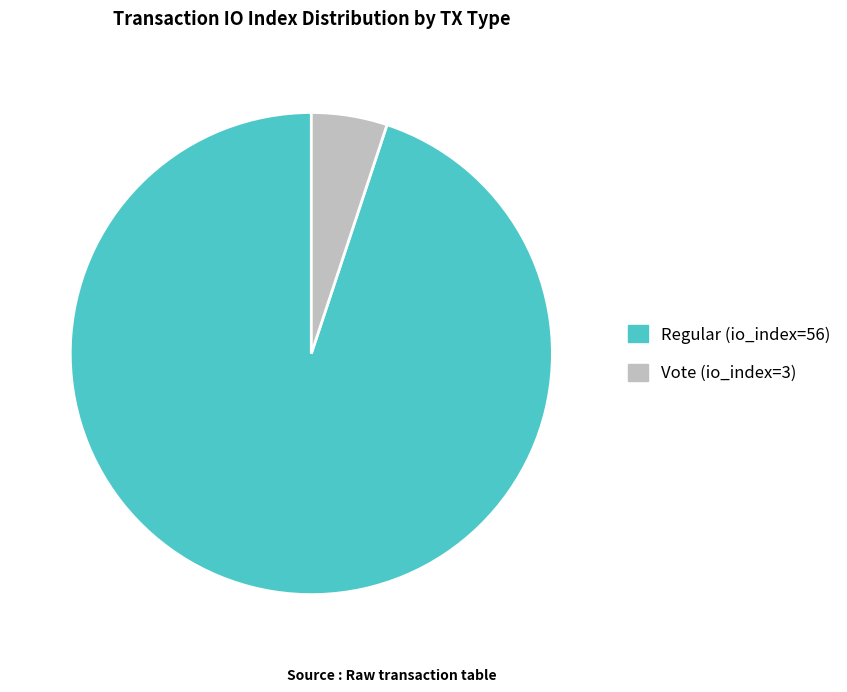

What is the ratio of the value at Vote (io_index=3) to the value at Regular (io_index=56)?

0.1